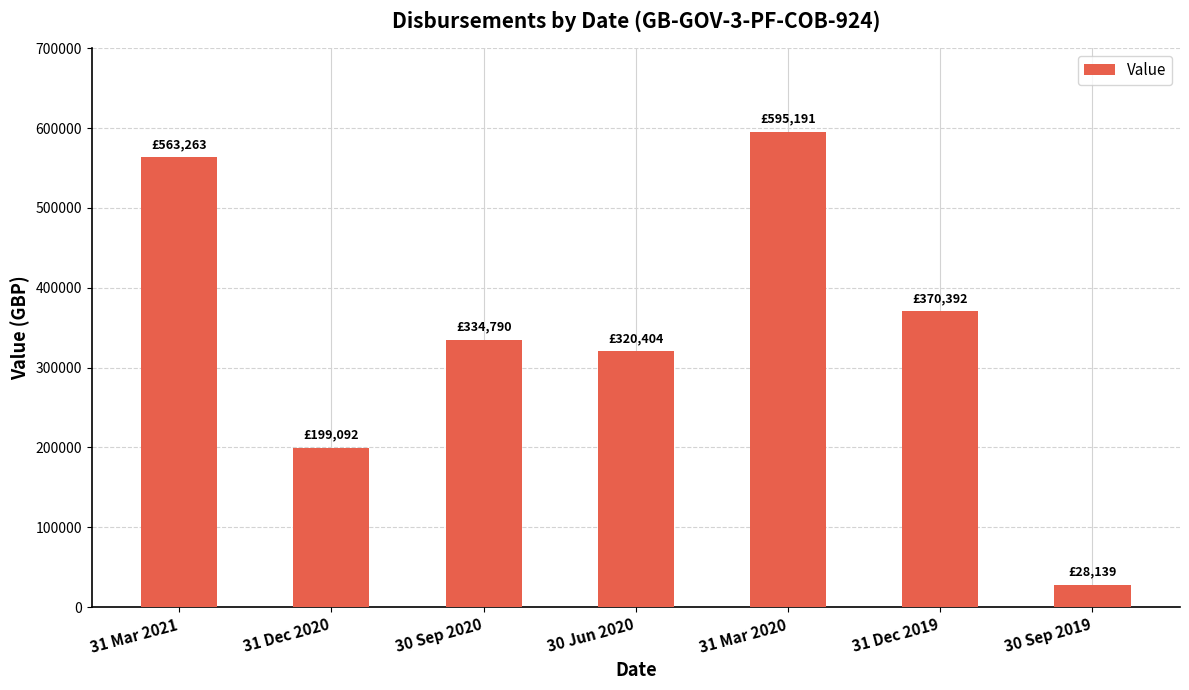

Which has a higher value, 30 Sep 2019 or 30 Jun 2020?

30 Jun 2020